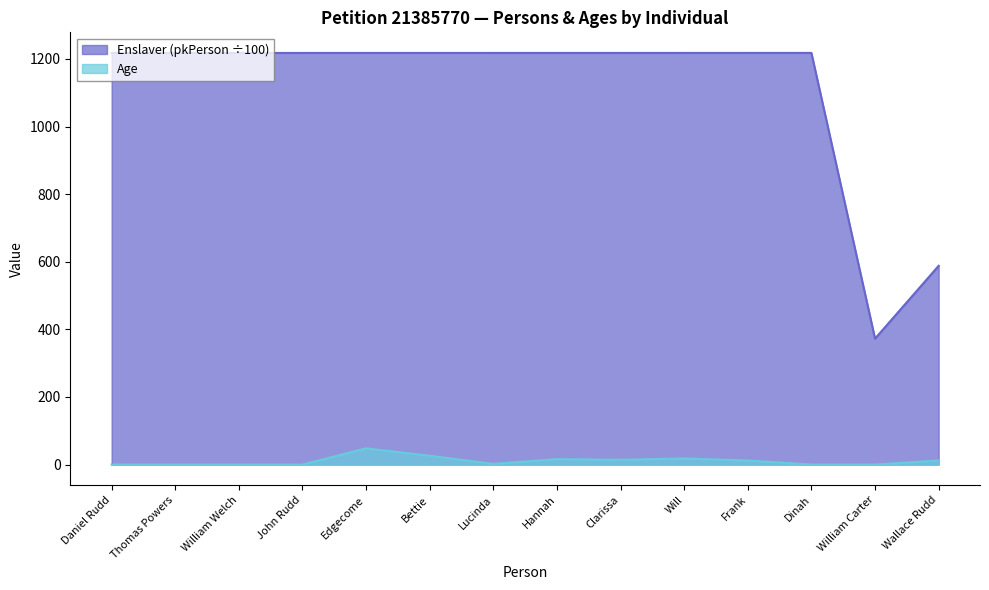

True or false: Enslaver (pkPerson) and Age cross at least once.

False